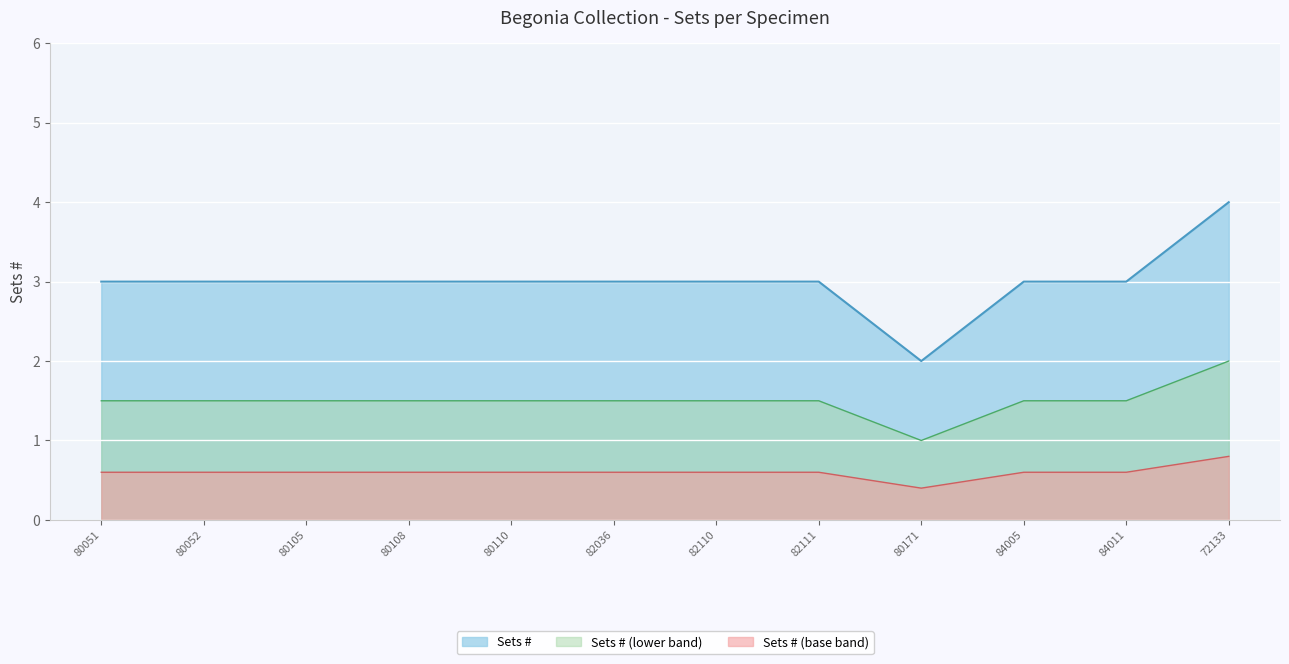

How many values are between 3 and 4?

11